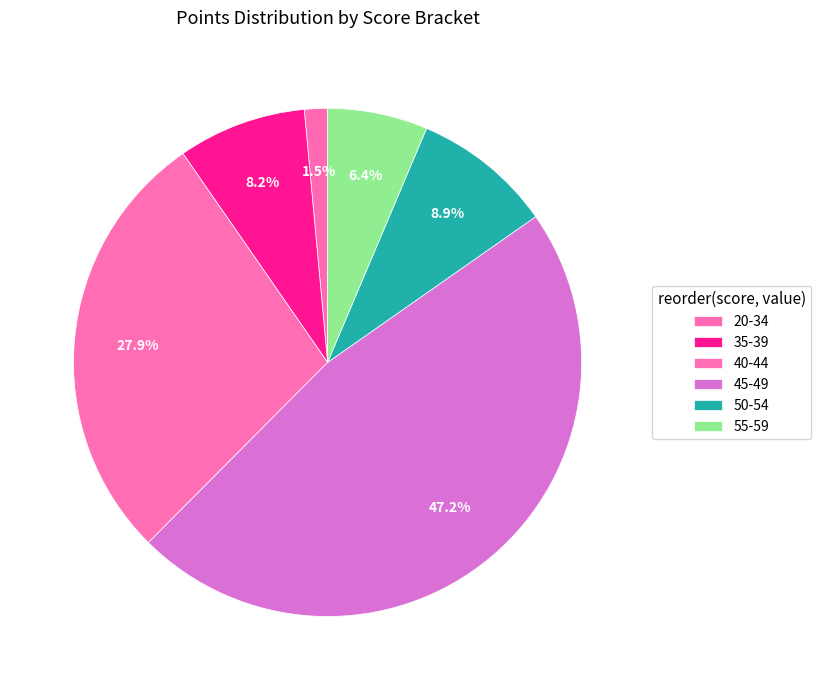

Count the number of slices in the pie.

6